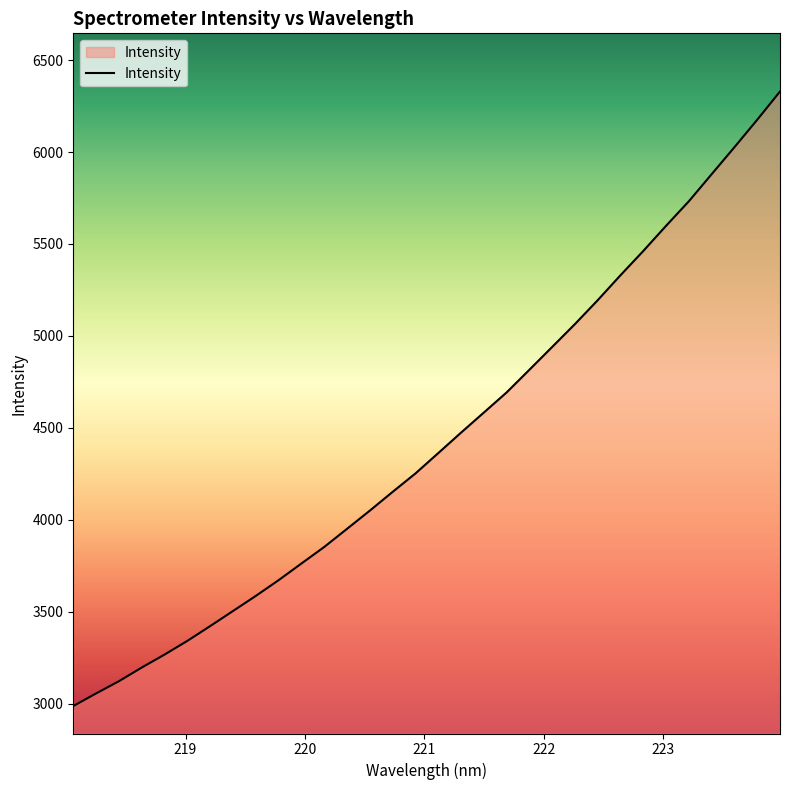

What is the difference between the maximum and minimum values?

3342.8